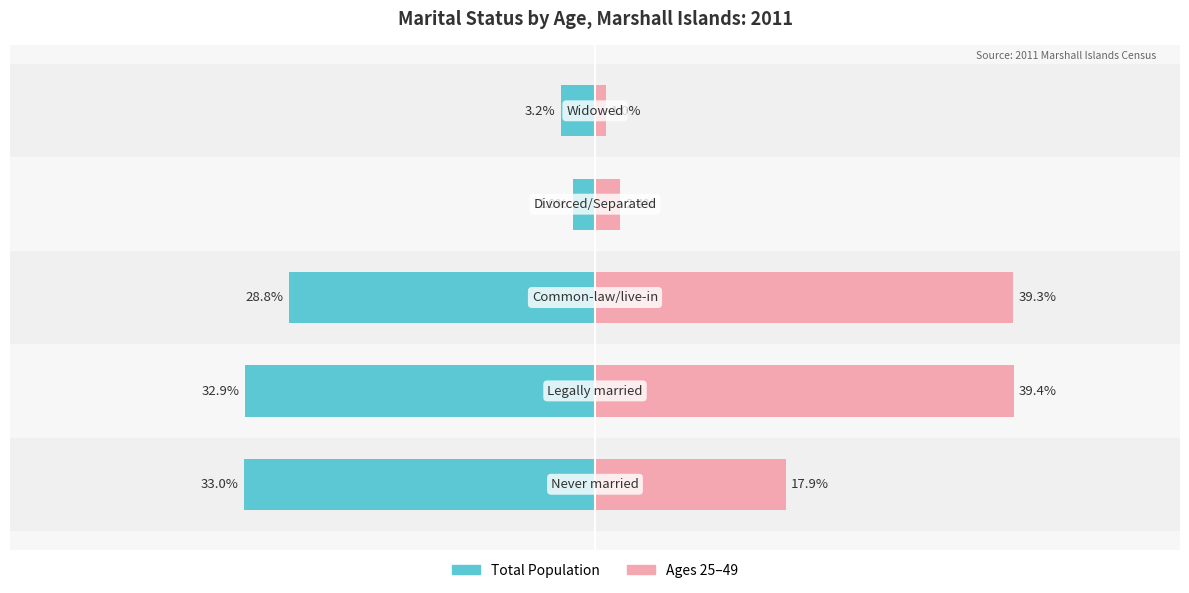

How many data points in Total (share) are less than -28?

3